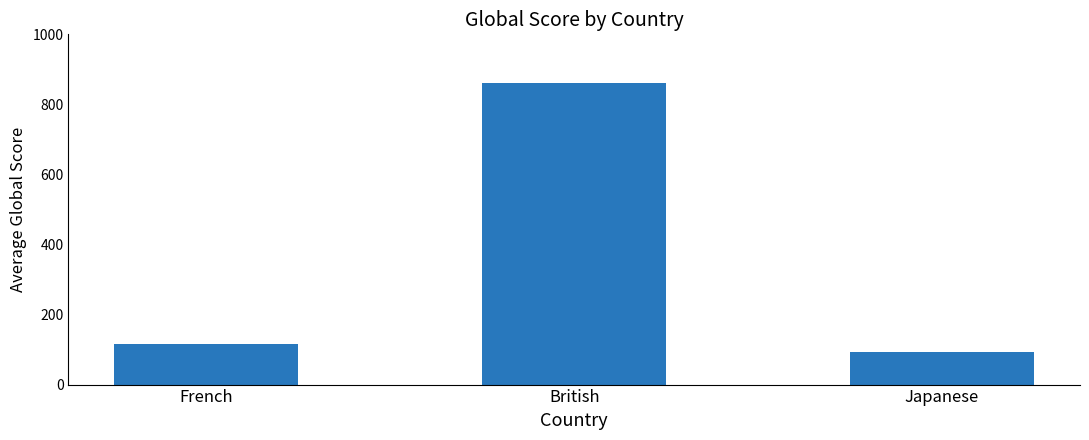

True or false: the data shows 128.3 at Japanese.

False